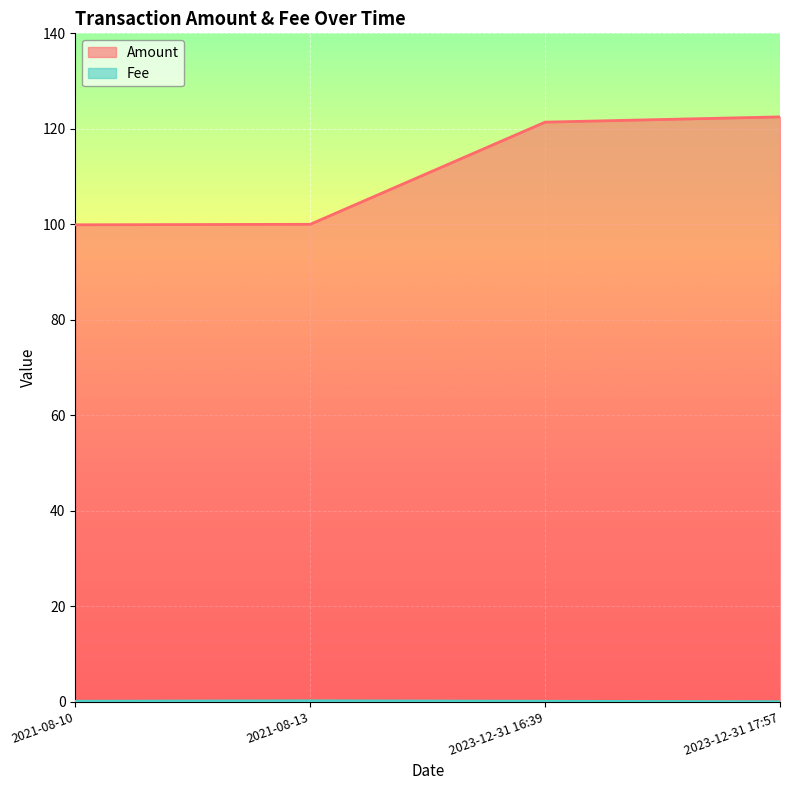

At which label does Fee reach its minimum?

2023-12-31 17:57